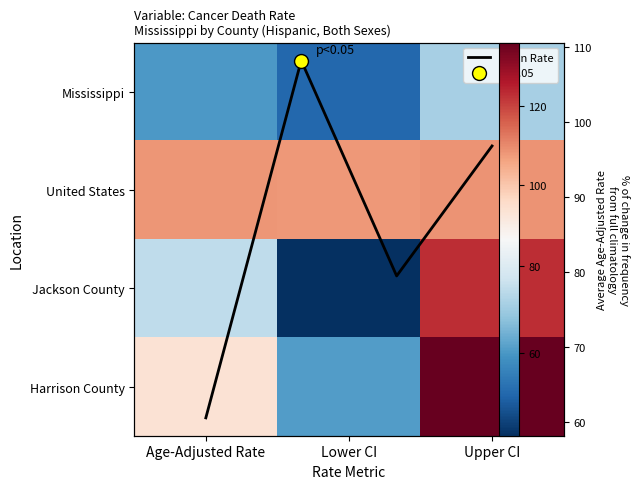

Which has a higher value, Age-Adjusted Rate or Upper CI?

Upper CI